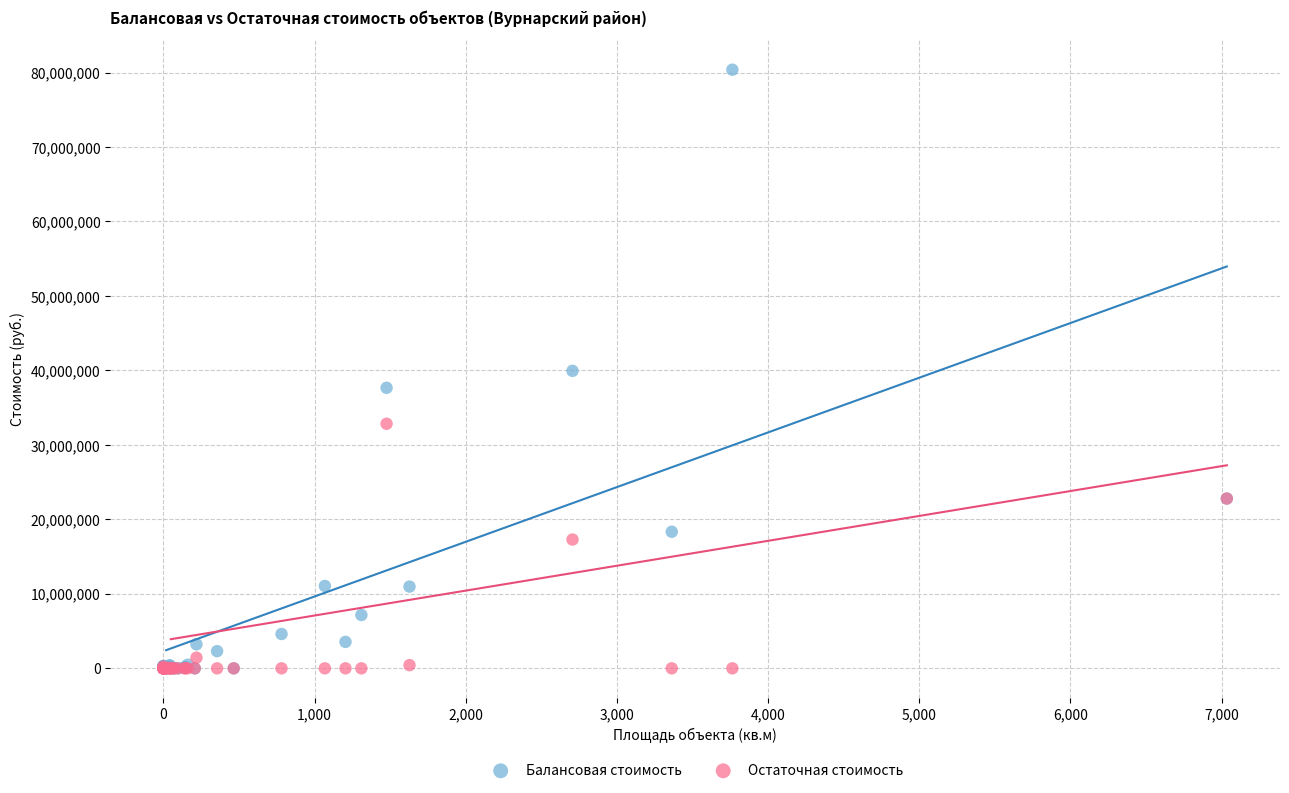

Which series contains the highest Y value?

Балансовая стоимость